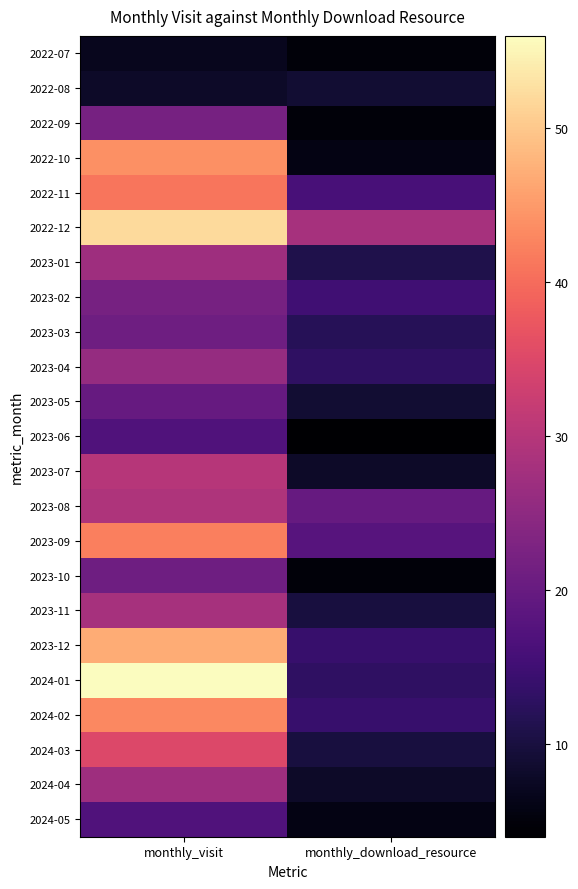

At monthly_visit, list the series in order from smallest to largest.

2022-07, 2022-08, 2023-06, 2024-05, 2023-05, 2023-03, 2023-10, 2022-09, 2023-02, 2023-04, 2023-01, 2024-04, 2023-11, 2023-08, 2023-07, 2024-03, 2022-11, 2023-09, 2024-02, 2022-10, 2023-12, 2022-12, 2024-01